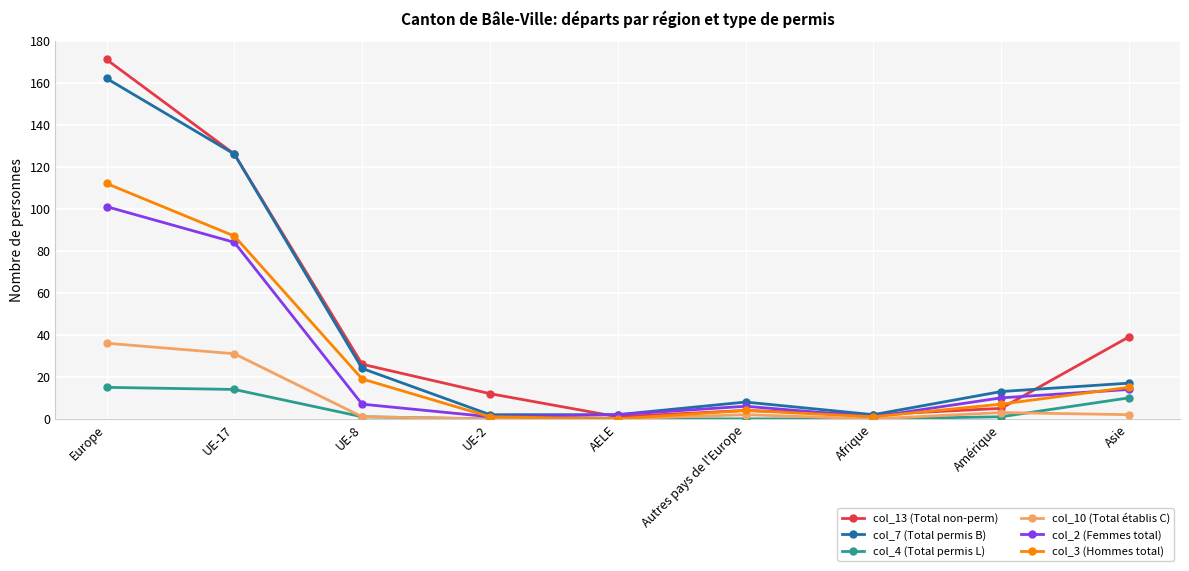

How many data points in col_2 (Femmes total) are less than 7?

4